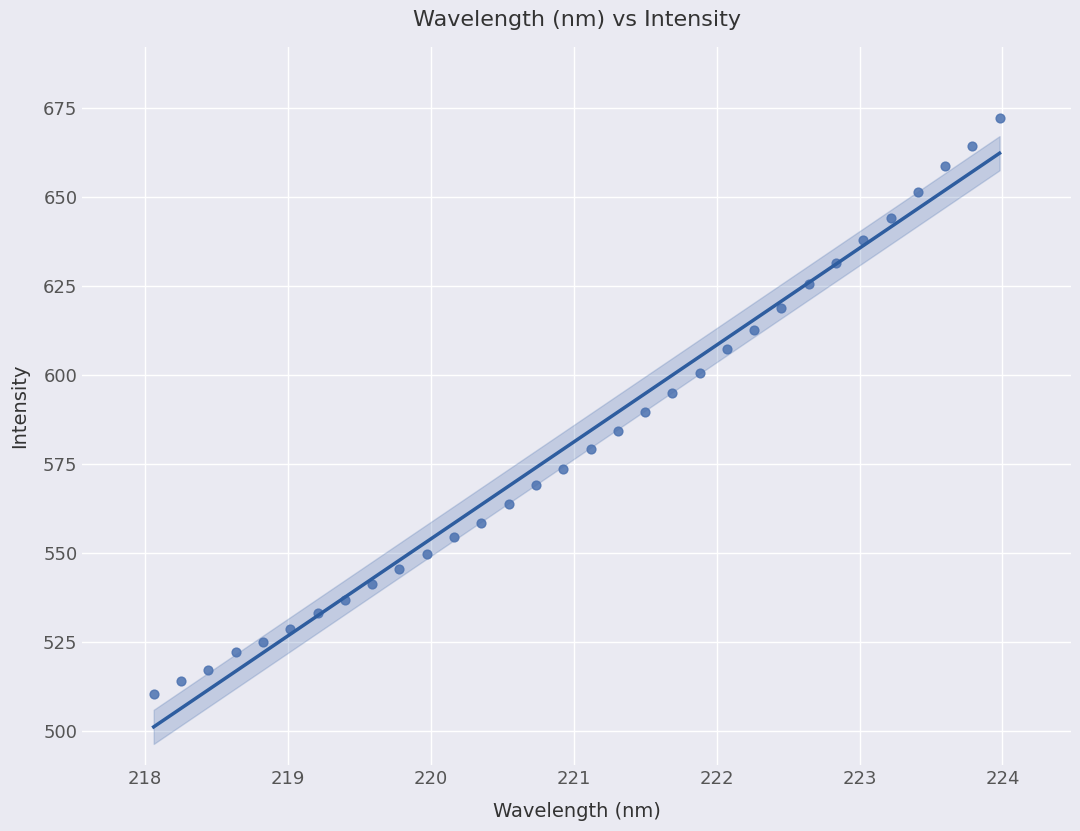

What is the range of Y values (max minus min)?

161.6